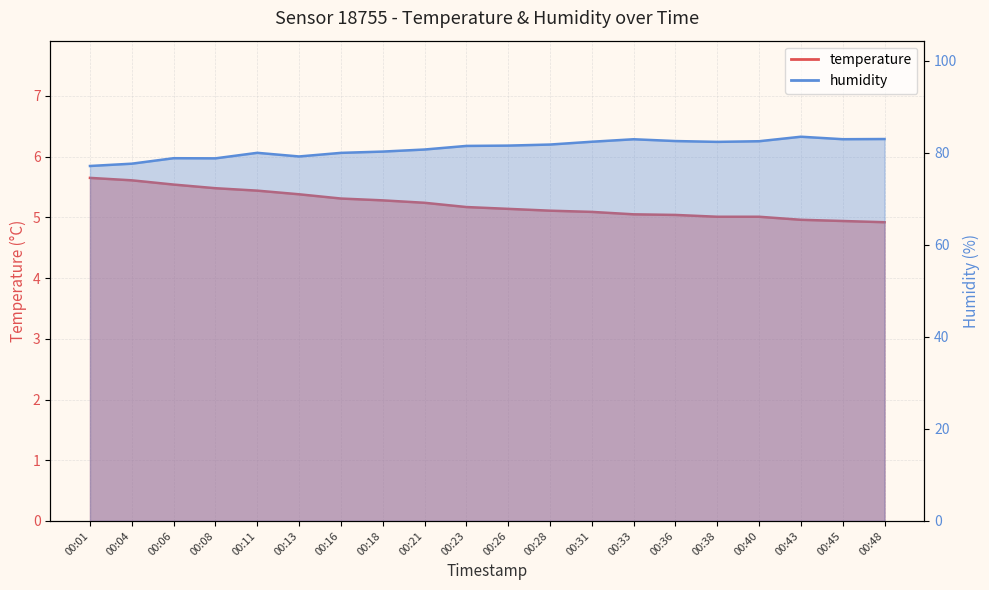

What is the difference between the second highest and minimum values in the temperature series?

0.7